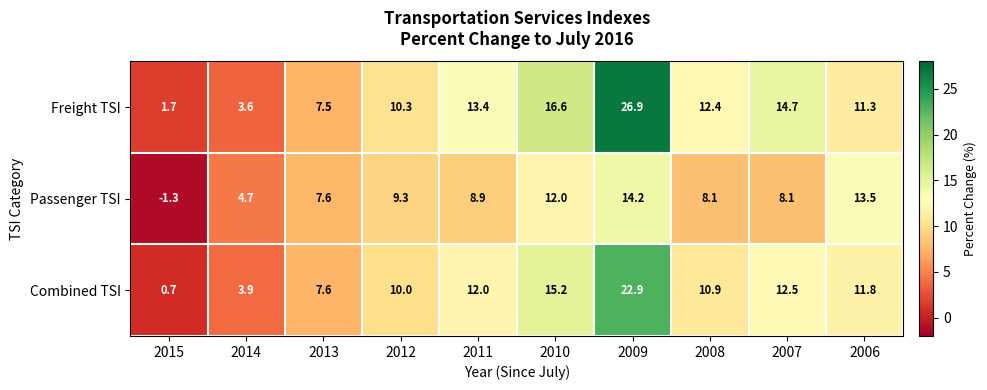

At which label is Freight TSI closest to 14?

2011